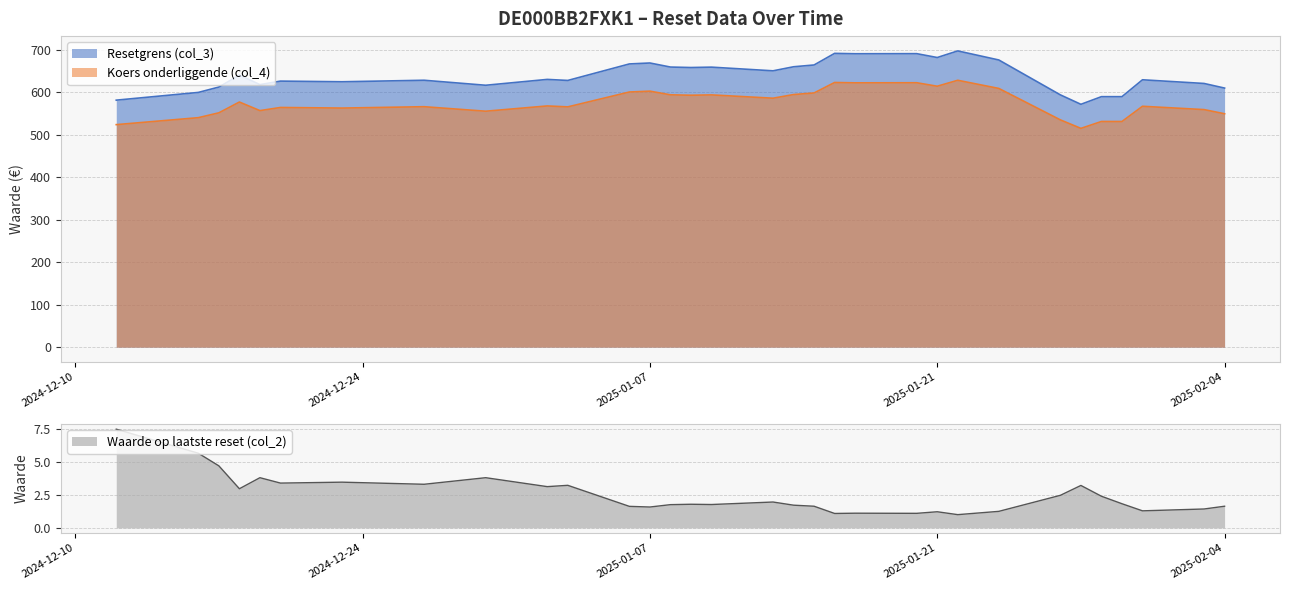

At which label is Waarde op laatste reset (col_2) closest to 4?

2024-12-30